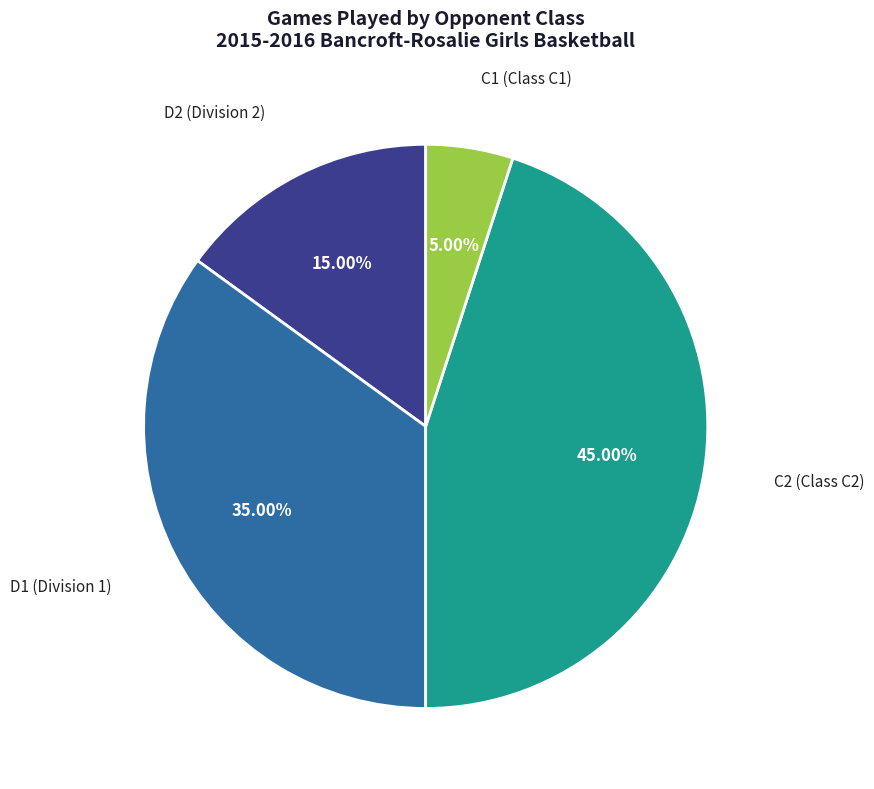

Does any single category account for the majority?

No